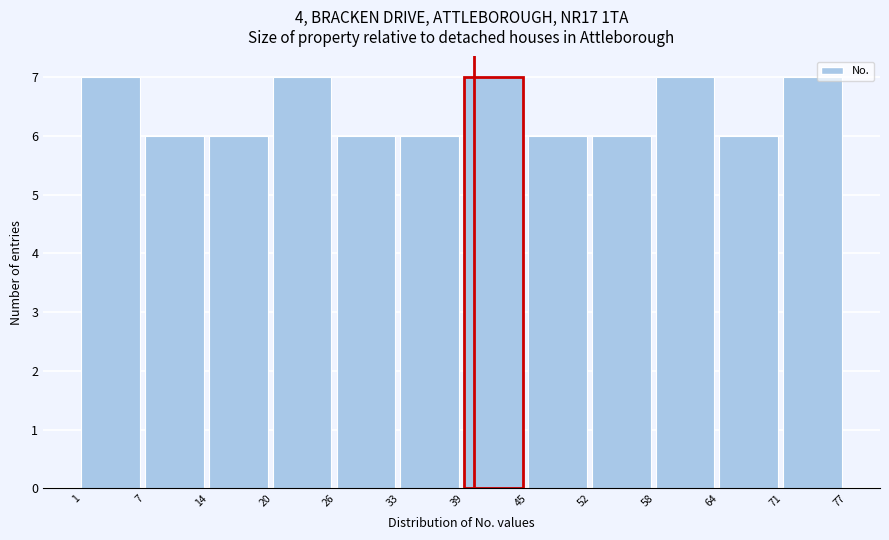

Reading left to right, transcribe this chart: for each bar, give the range it covers on the x-axis and its height. The values are not printed on the chart, so give them approximately, as read against the axis.

1 to 7: 7
7 to 14: 6
14 to 20: 6
20 to 26: 7
26 to 33: 6
33 to 39: 6
39 to 45: 7
45 to 52: 6
52 to 58: 6
58 to 64: 7
64 to 71: 6
71 to 77: 7